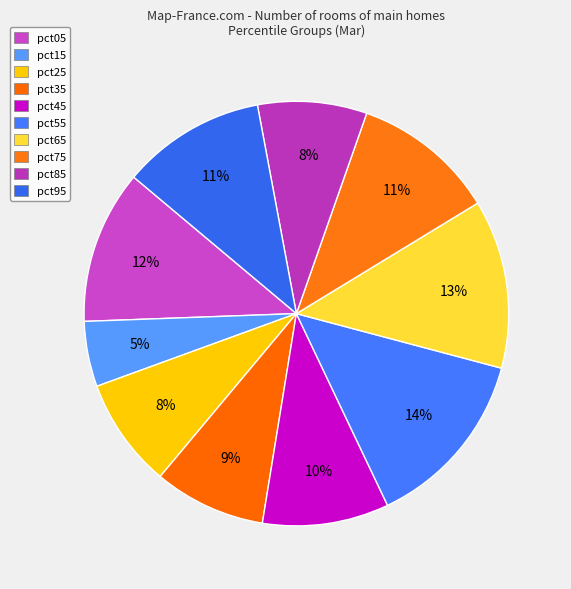

How many slices are in this pie chart?

10